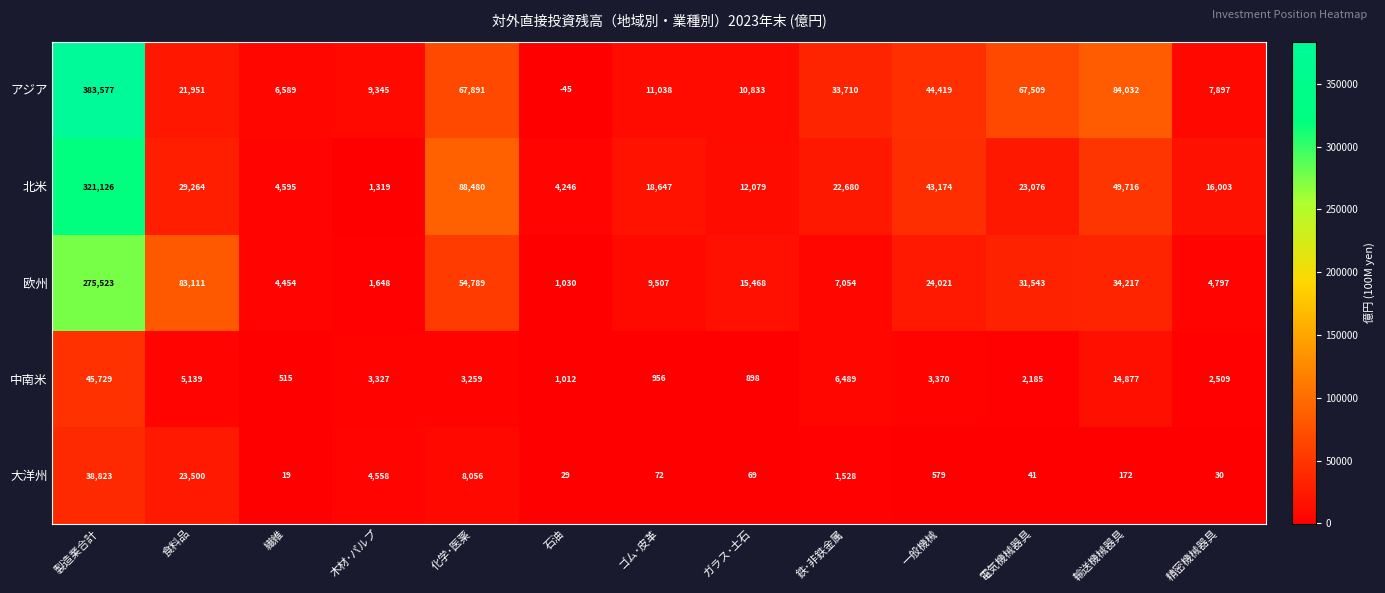

Read the 欧州 value at ゴム･皮革, to the nearest 100.

9500